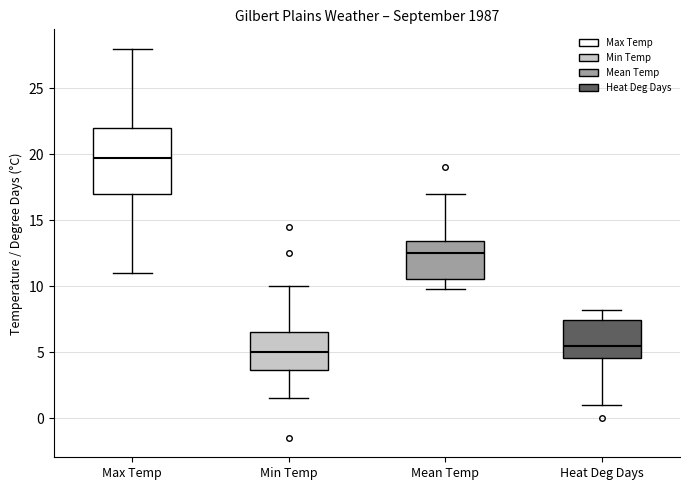

Where does the upper whisker of the box for Heat Deg Days end on the y-axis? The values are not printed on the chart, so give them approximately, as read against the axis.

8.0